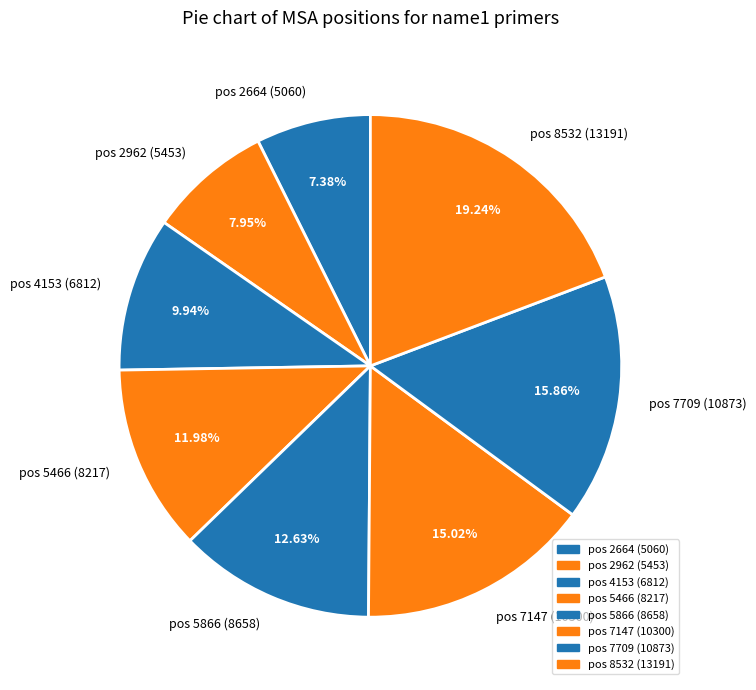

Which category has the biggest portion of the pie?

pos 8532 (13191)